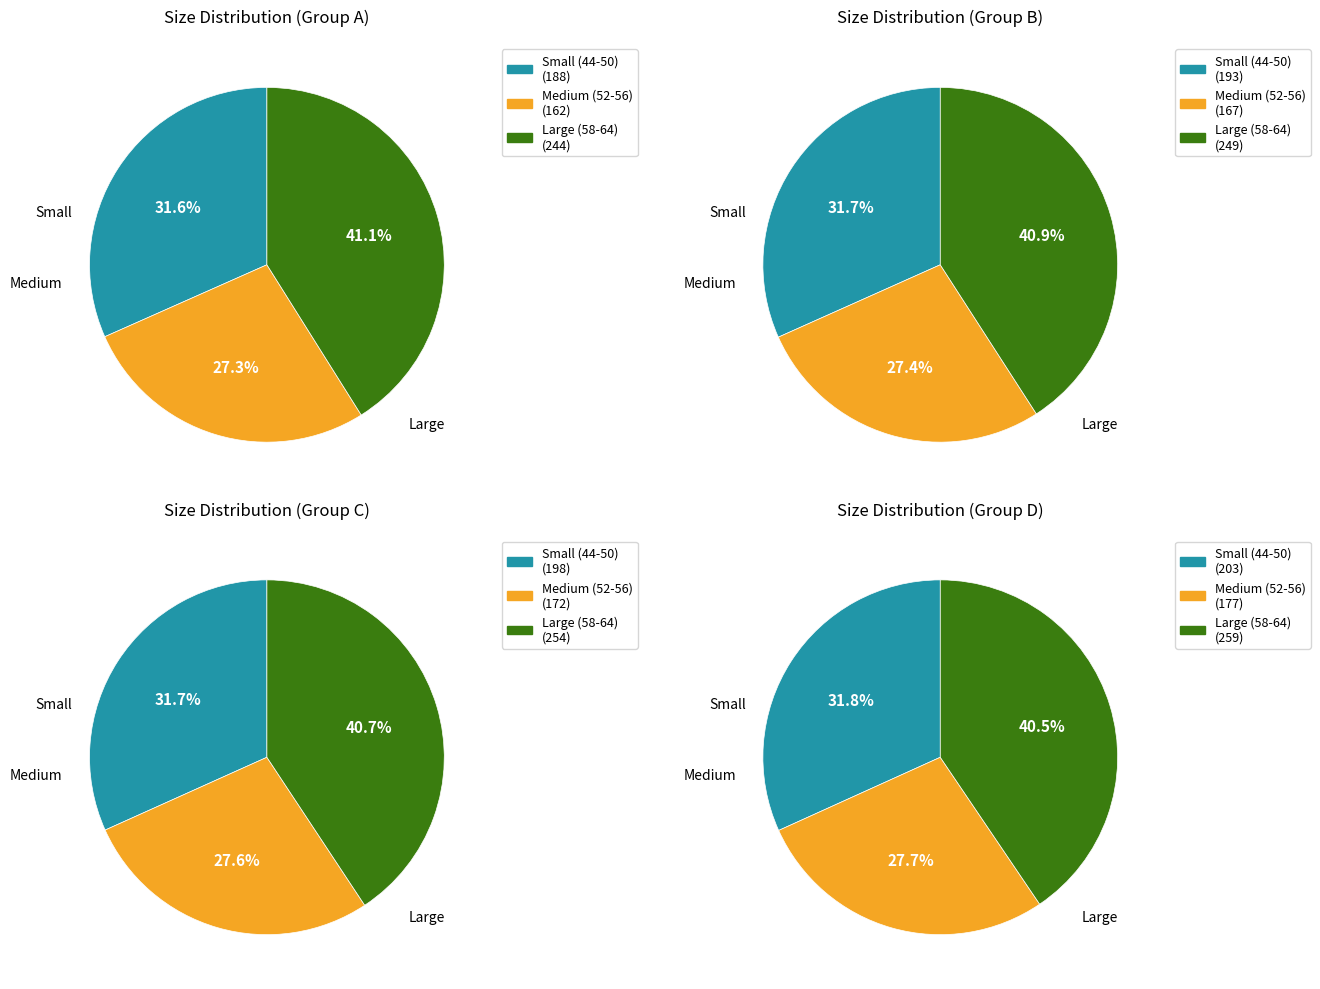

What is the change in value from 44 to 64?

+20